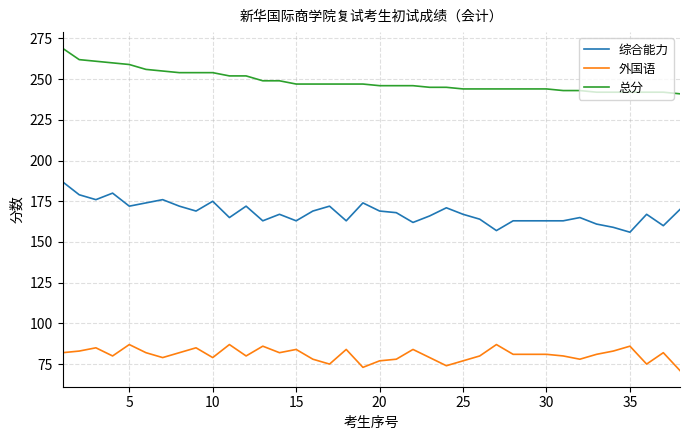

True or false: 外国语 and 综合能力 cross at least once.

False